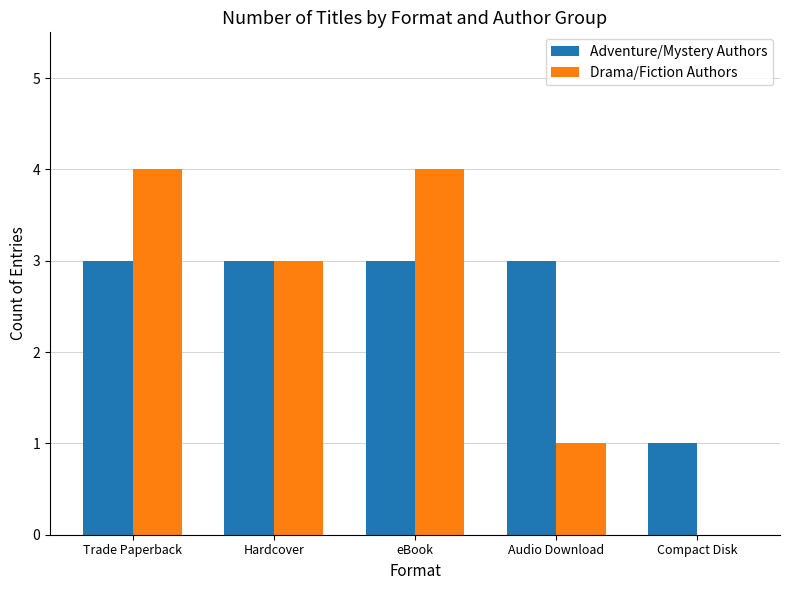

What is the sum of the Adventure/Mystery Authors values at Trade Paperback and Compact Disk?

4